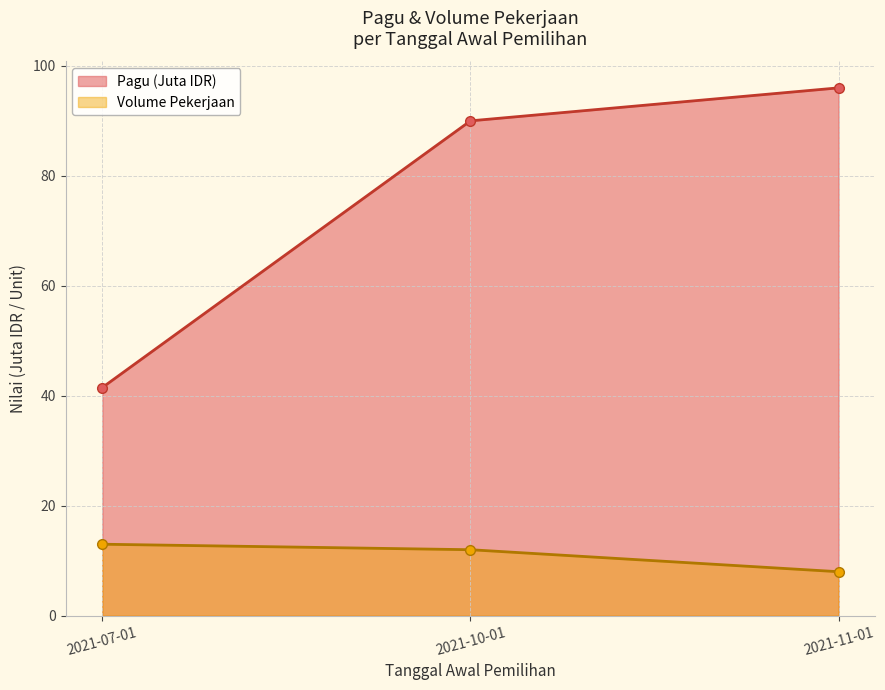

What is the total value across all series at 2021-10-01?

102.0